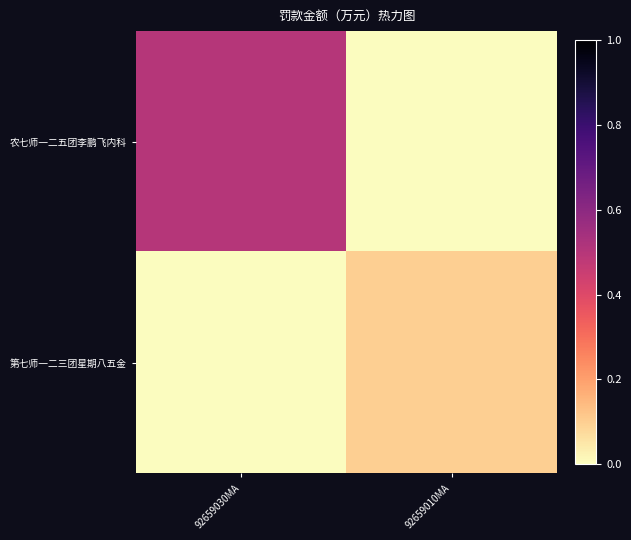

Which label corresponds to the smallest value in the chart?

92659010MA